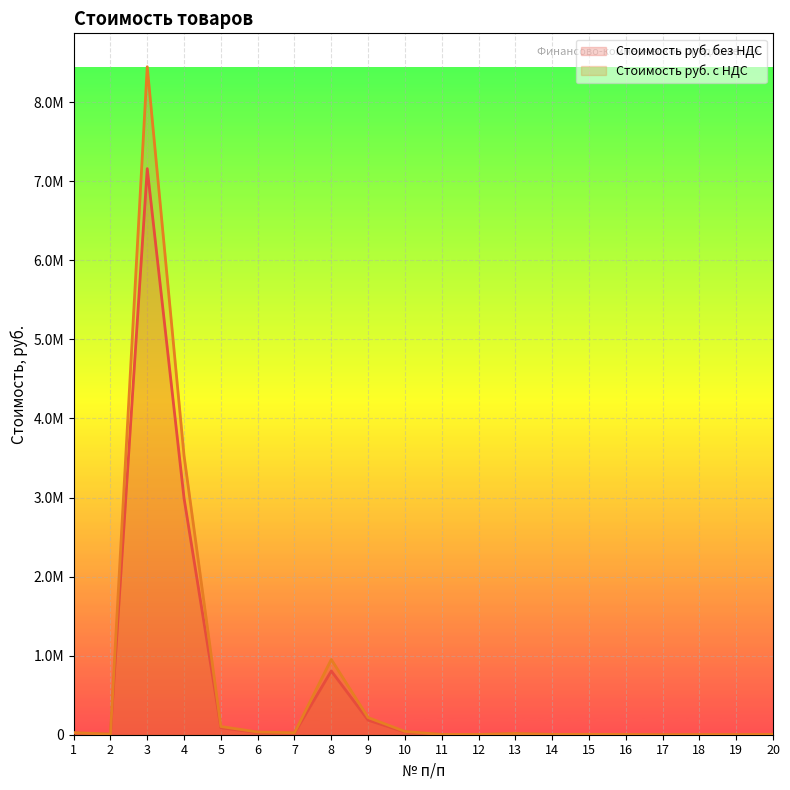

What is the average value of the Стоимость руб. без НДС series?

568918.9